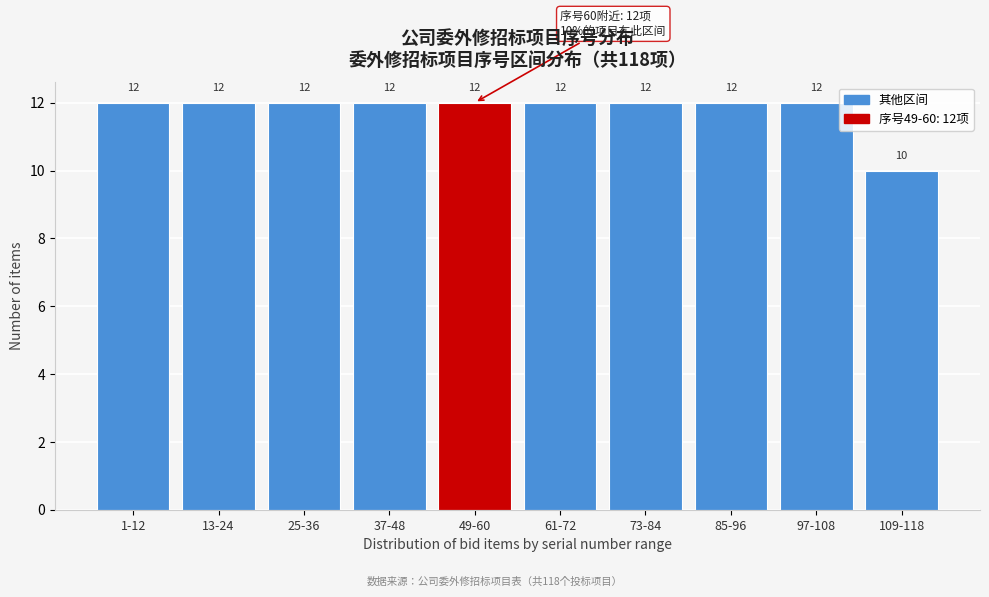

Reading left to right, what are all the values shown in this chart?

12	12	12	12	12	12	12	12	12	10